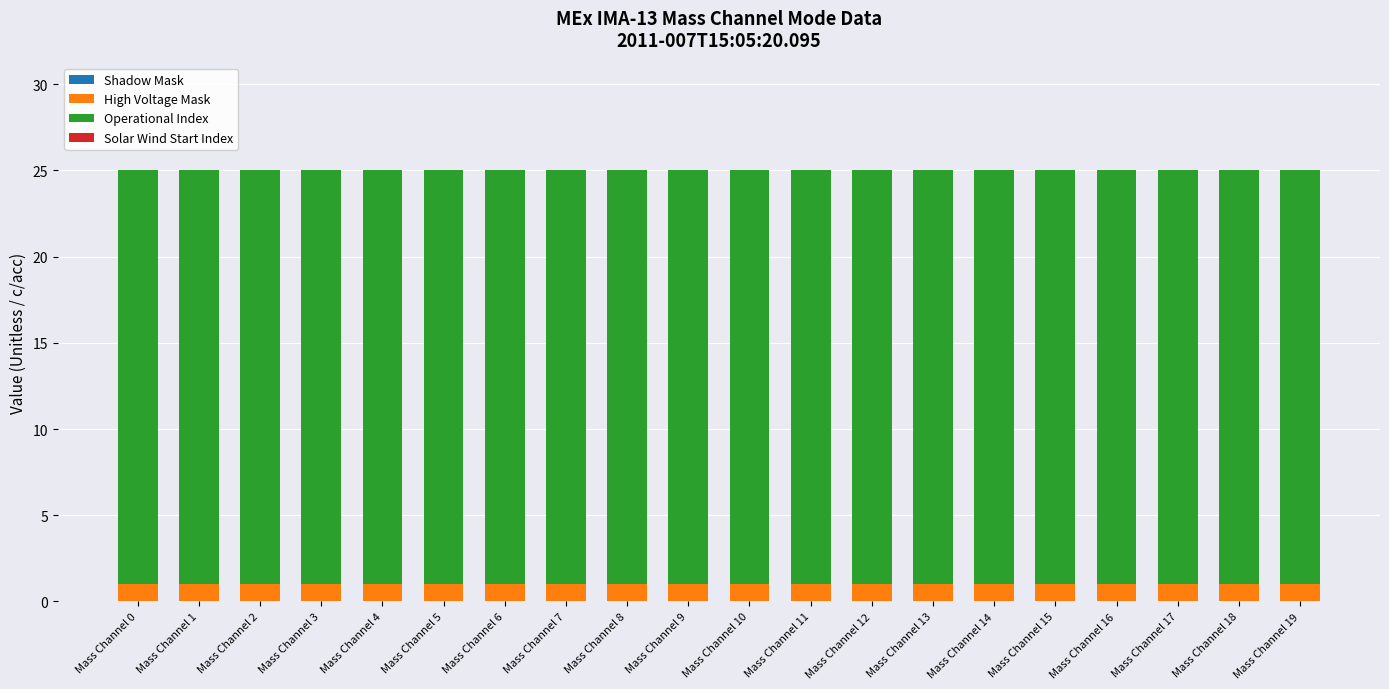

True or false: High Voltage Mask has a value of 0 at Mass Channel 15.

False